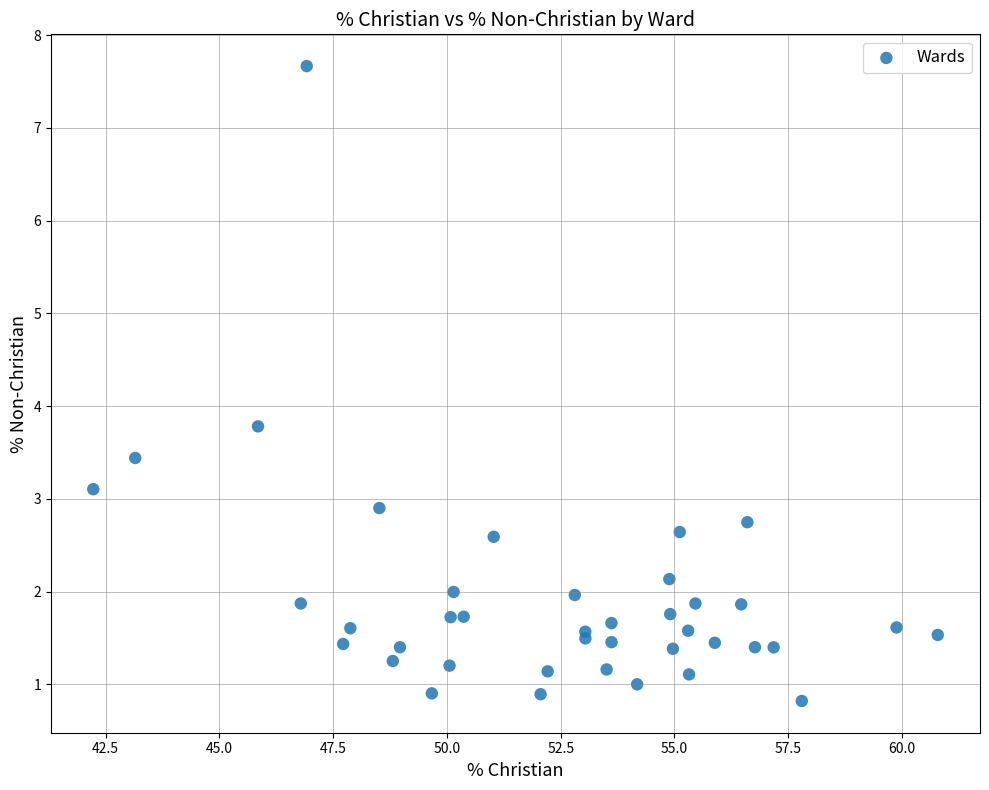

What Y value in the scatter plot is closest to 4?

3.8